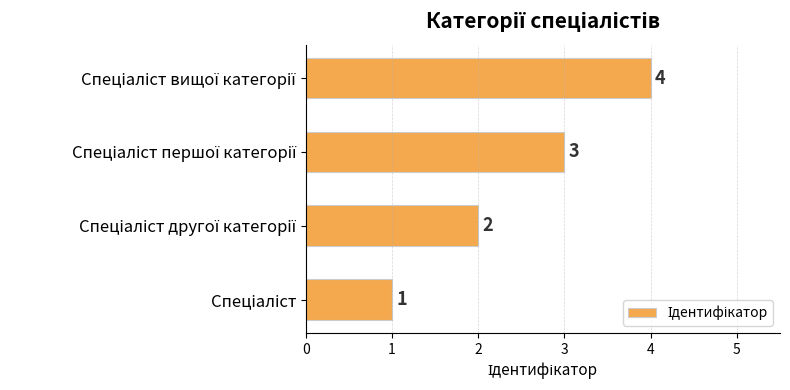

What is the greatest value displayed?

4